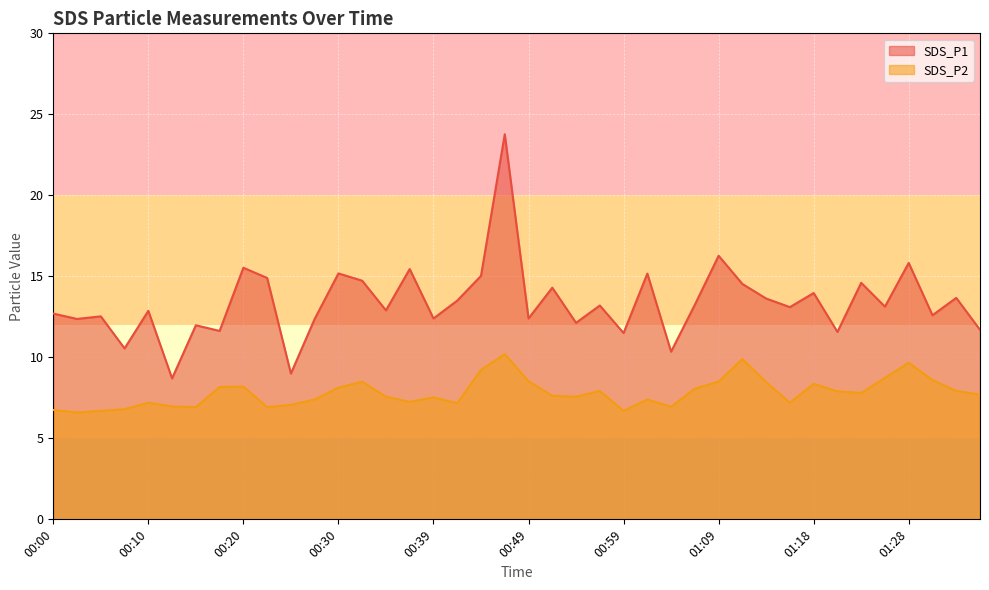

What is the average value of the SDS_P1 series?

13.4